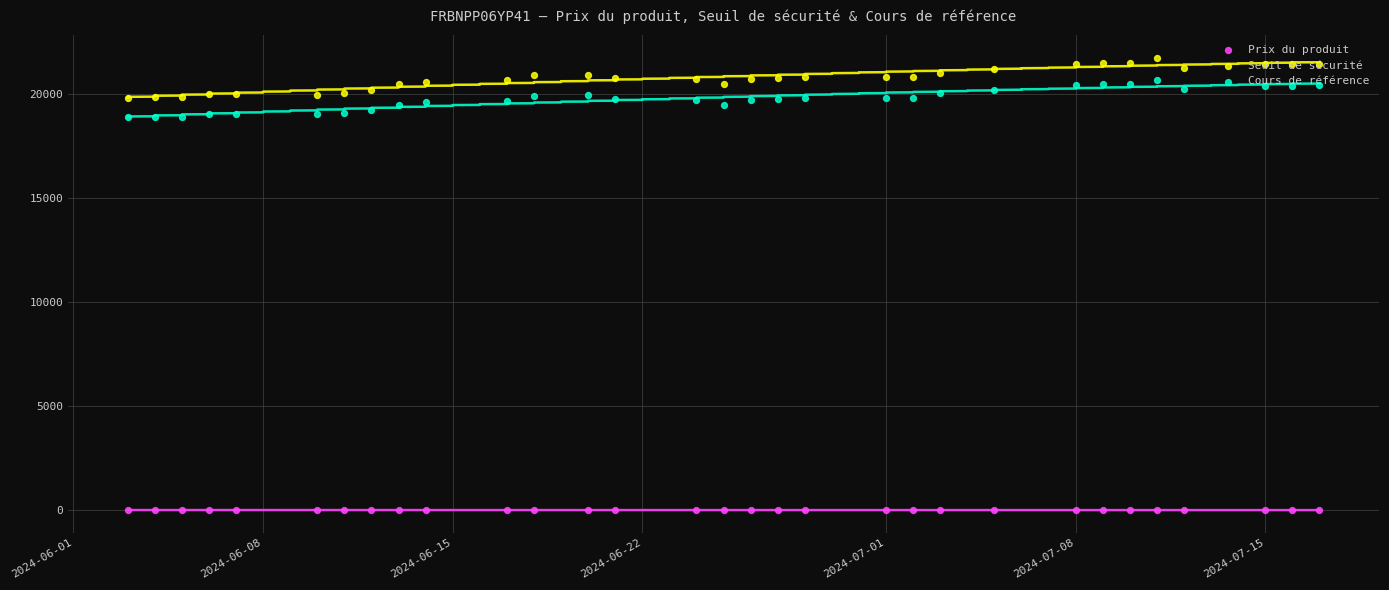

Which series has the largest Y range (max minus min)?

Seuil de sécurité